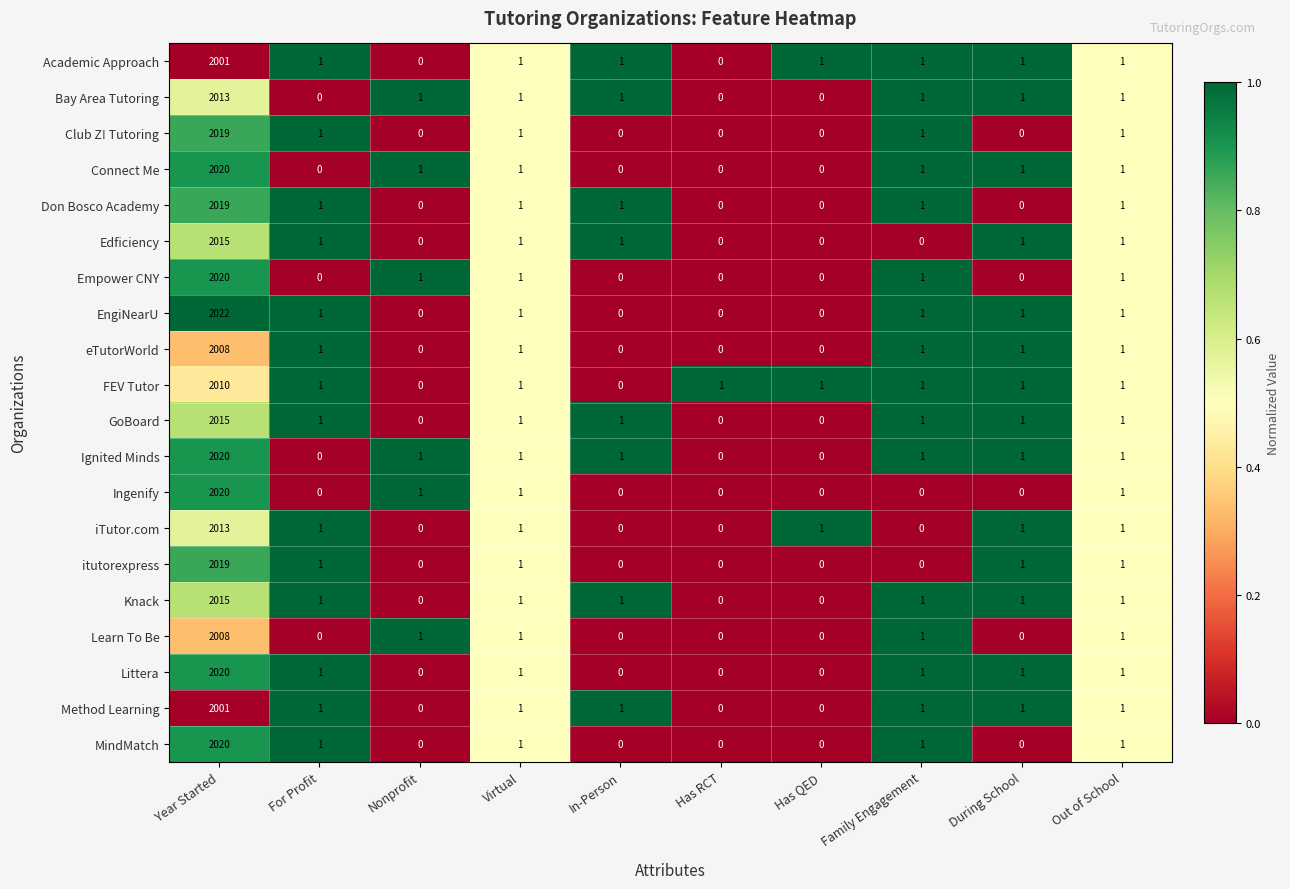

Is it true that Connect Me equals 1 at Nonprofit?

True